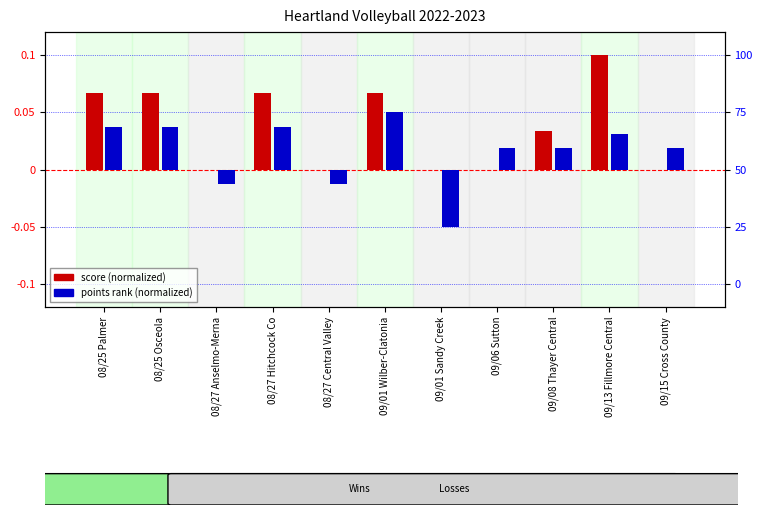

How many values in score (normalized) are above zero?

6